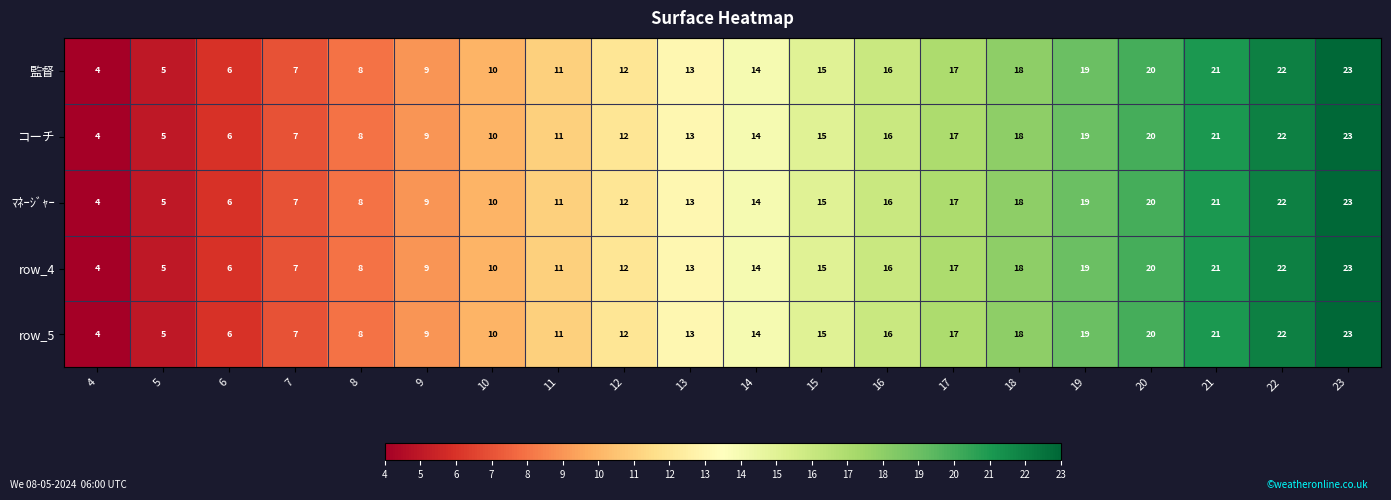

True or false: row_4 has a value of 15 at 23.

False